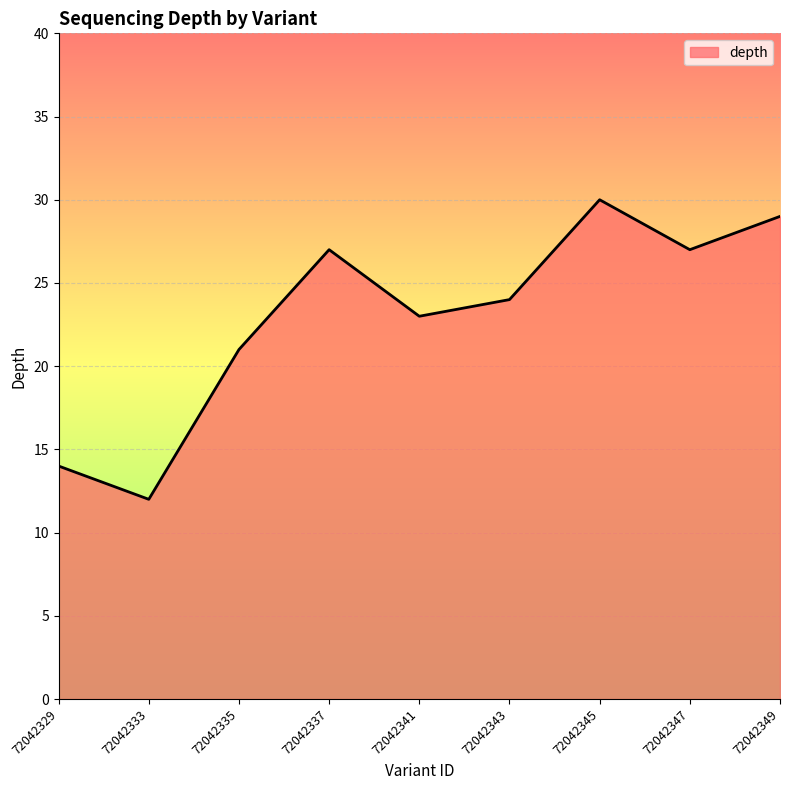

True or false: the data shows 44 at 72042337.

False